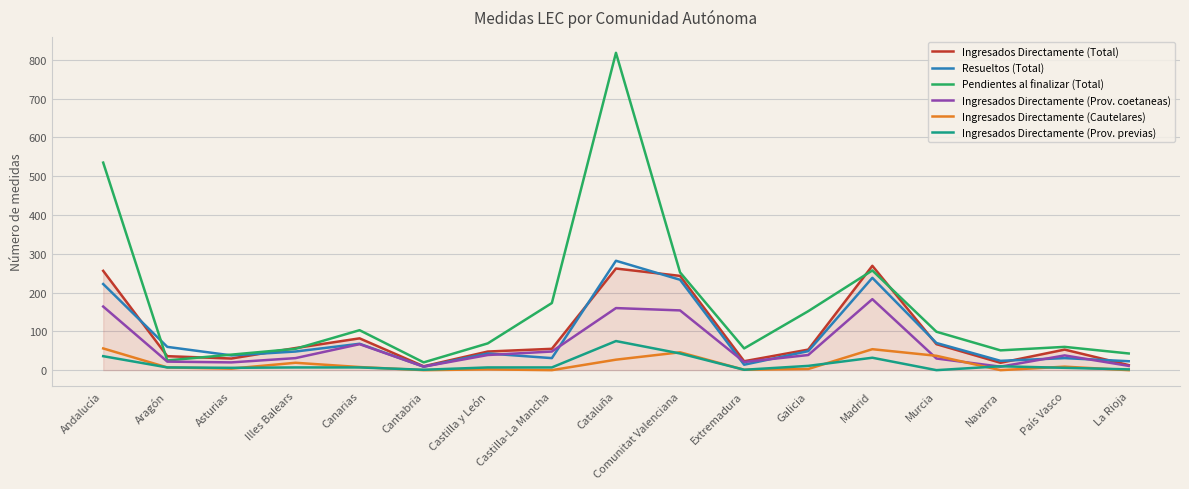

How many intersections are there between Ingresados Directamente (Prov. previas) and Ingresados Directamente (Prov. coetaneas)?

2